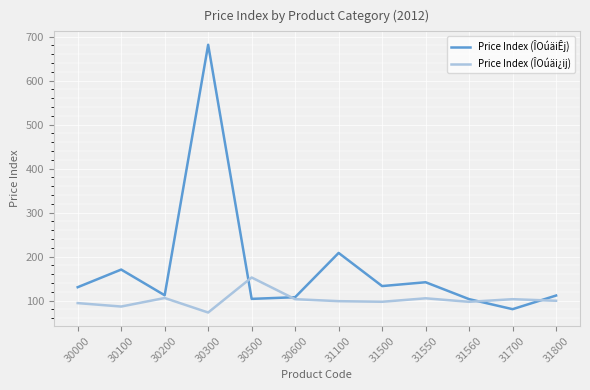

At 31500, list the series in order from smallest to largest.

Price Index (ÎOúäi¿ij), Price Index (ÎOúäiÊj)